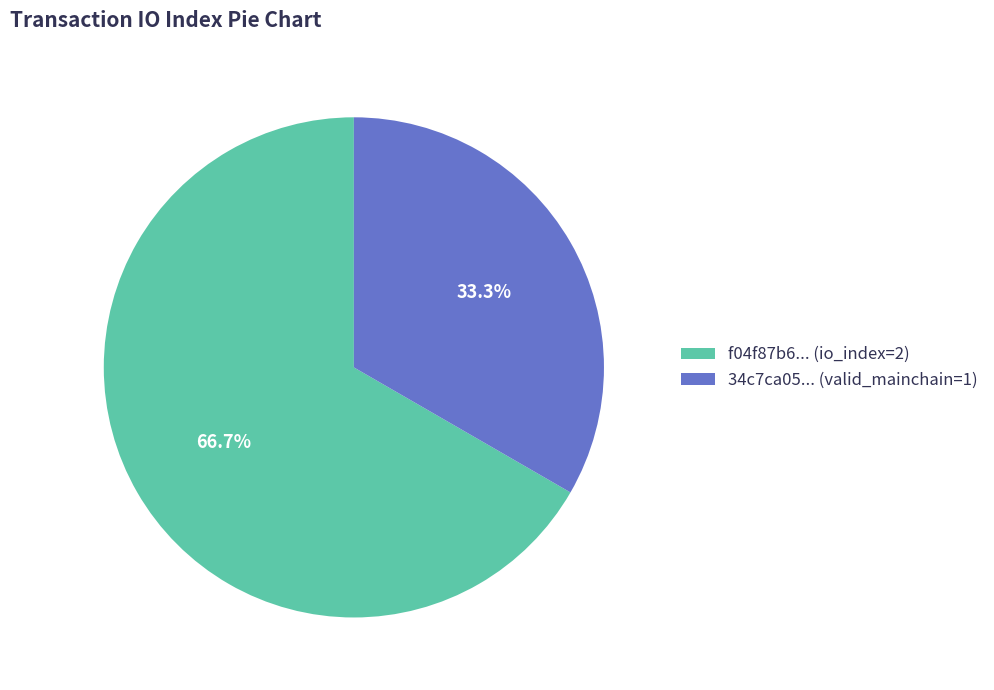

Which slice is the smallest?

34c7ca05... (valid_mainchain=1)